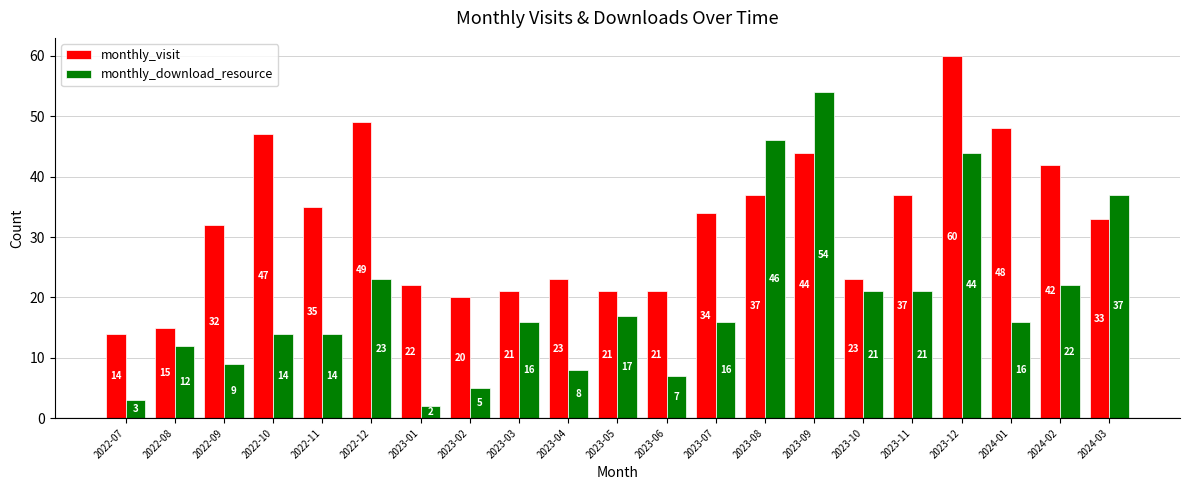

Rank the series by their maximum value, from highest to lowest.

monthly_visit, monthly_download_resource